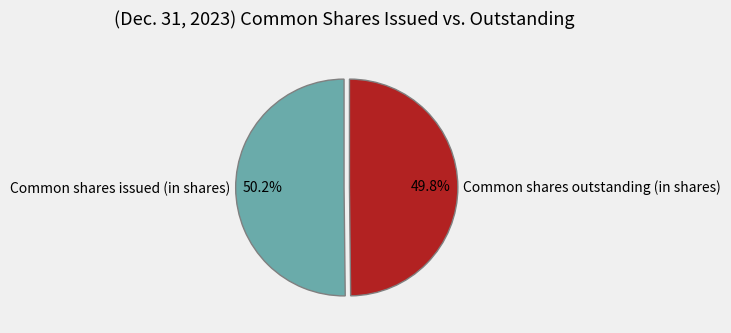

What is the total percentage of Common shares issued (in shares) and Common shares outstanding (in shares)?

100.0%